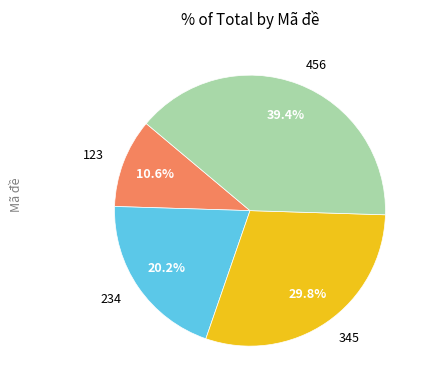

Is there a majority slice in this chart?

No